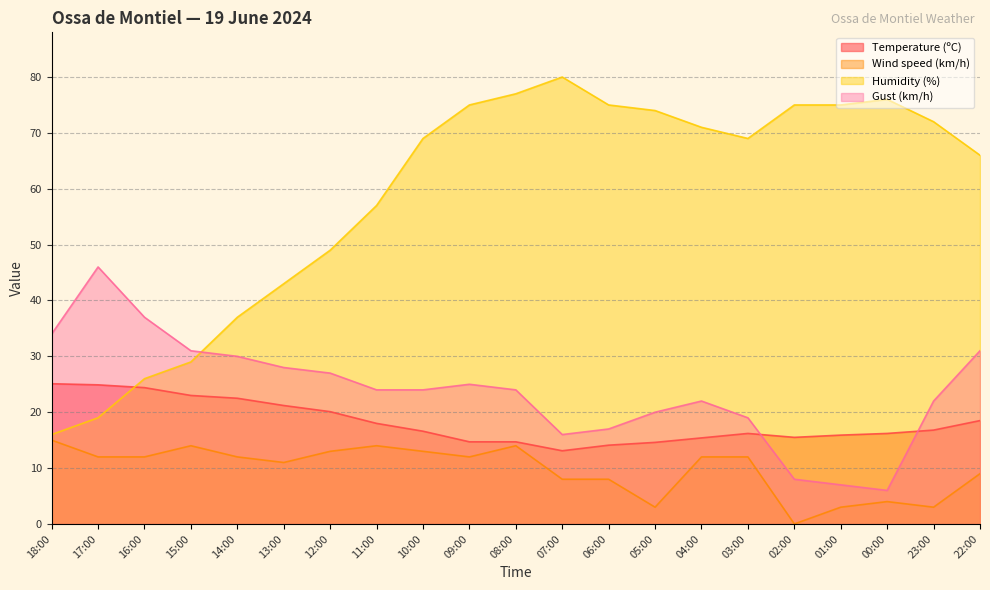

Reading left to right, list all the values displayed in this chart.

Temperature (ºC): 25.1	24.9	24.4	23.0	22.5	21.2	20.1	18.0	16.6	14.7	14.7	13.1	14.1	14.6	15.4	16.2	15.5	15.9	16.2	16.8	18.5
Wind speed (km/h): 15.0	12.0	12.0	14.0	12.0	11.0	13.0	14.0	13.0	12.0	14.0	8.0	8.0	3.0	12.0	12.0	0.0	3.0	4.0	3.0	9.0
Humidity (%): 16.0	19.0	26.0	29.0	37.0	43.0	49.0	57.0	69.0	75.0	77.0	80.0	75.0	74.0	71.0	69.0	75.0	75.0	76.0	72.0	66.0
Gust (km/h): 34.0	46.0	37.0	31.0	30.0	28.0	27.0	24.0	24.0	25.0	24.0	16.0	17.0	20.0	22.0	19.0	8.0	7.0	6.0	22.0	31.0